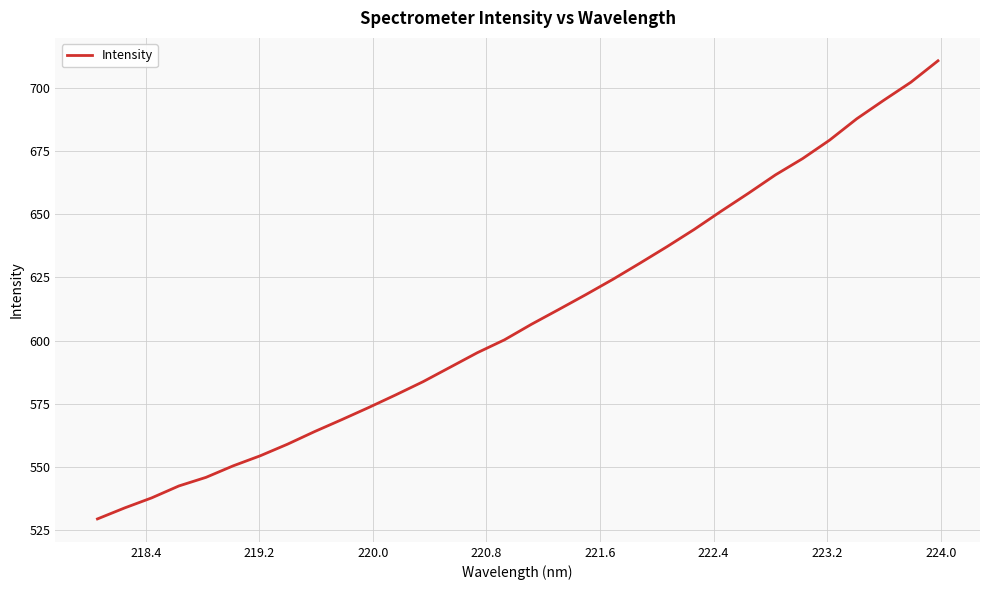

What is the minimum value shown in the chart?

529.4